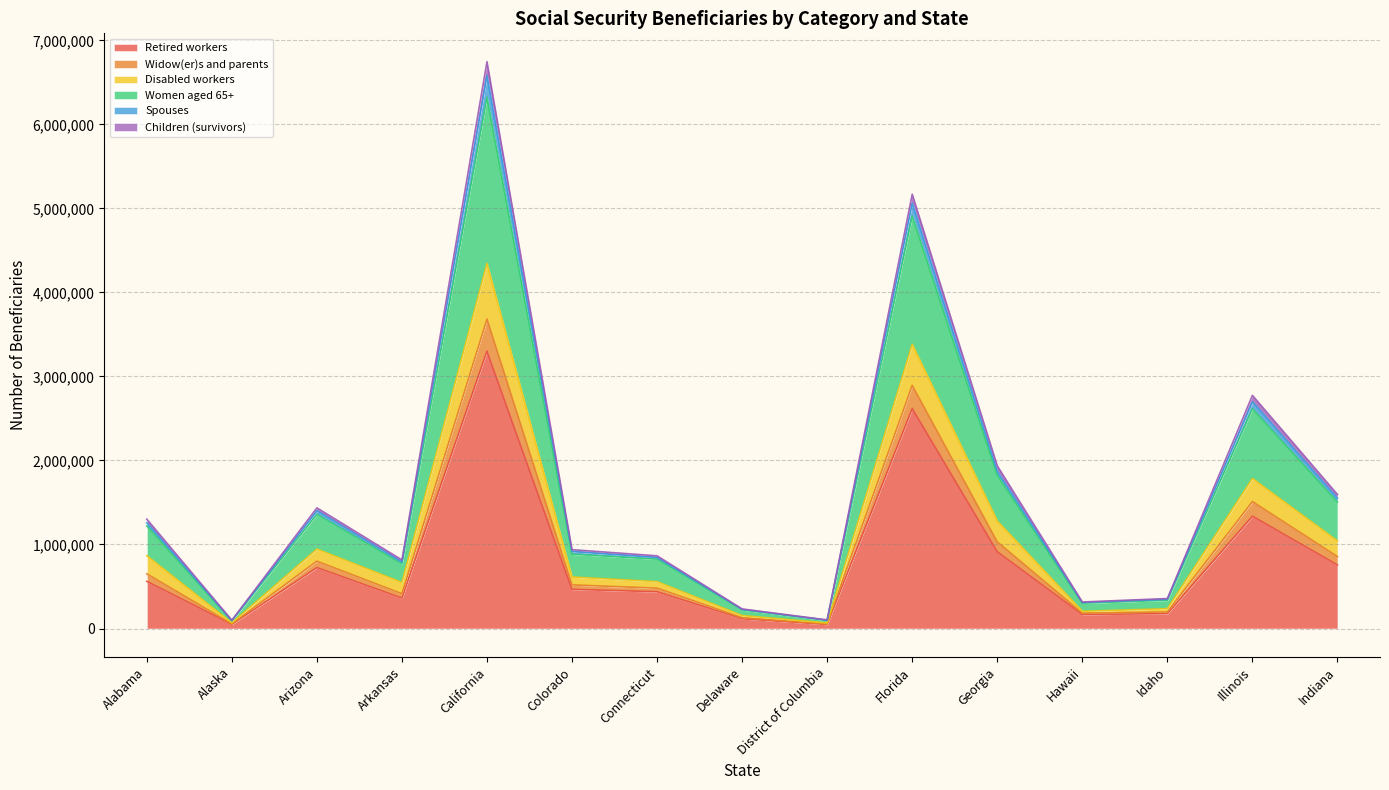

What are all the series names shown in the legend?

Retired workers, Widow(er)s and parents, Disabled workers, Women aged 65+, Spouses, Children (survivors)